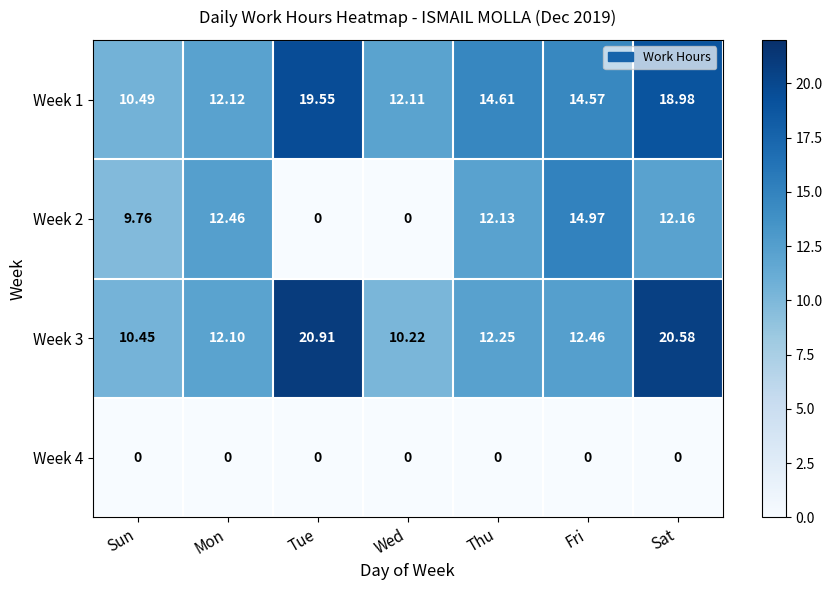

Where is Week 2 nearest to the value 7?

Sun